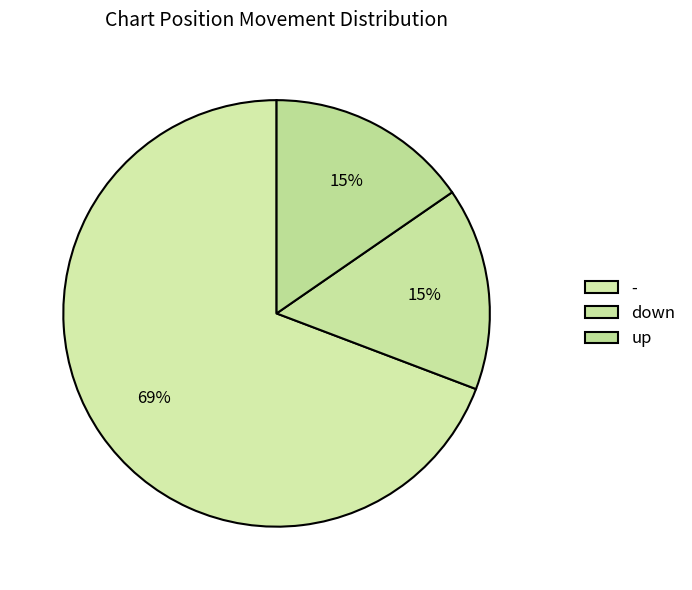

The down slice represents 23% of the pie. True or false?

False